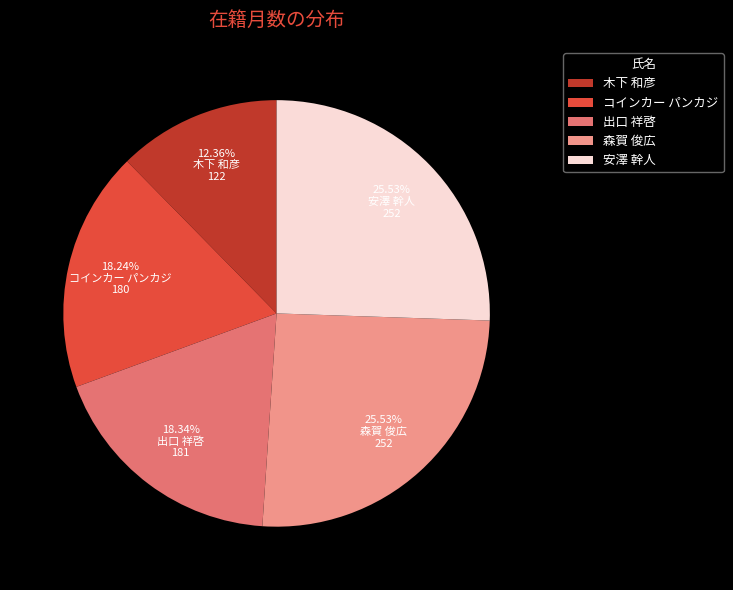

Approximately how many times larger is the value at コインカー パンカジ compared to 木下 和彦?

1.5